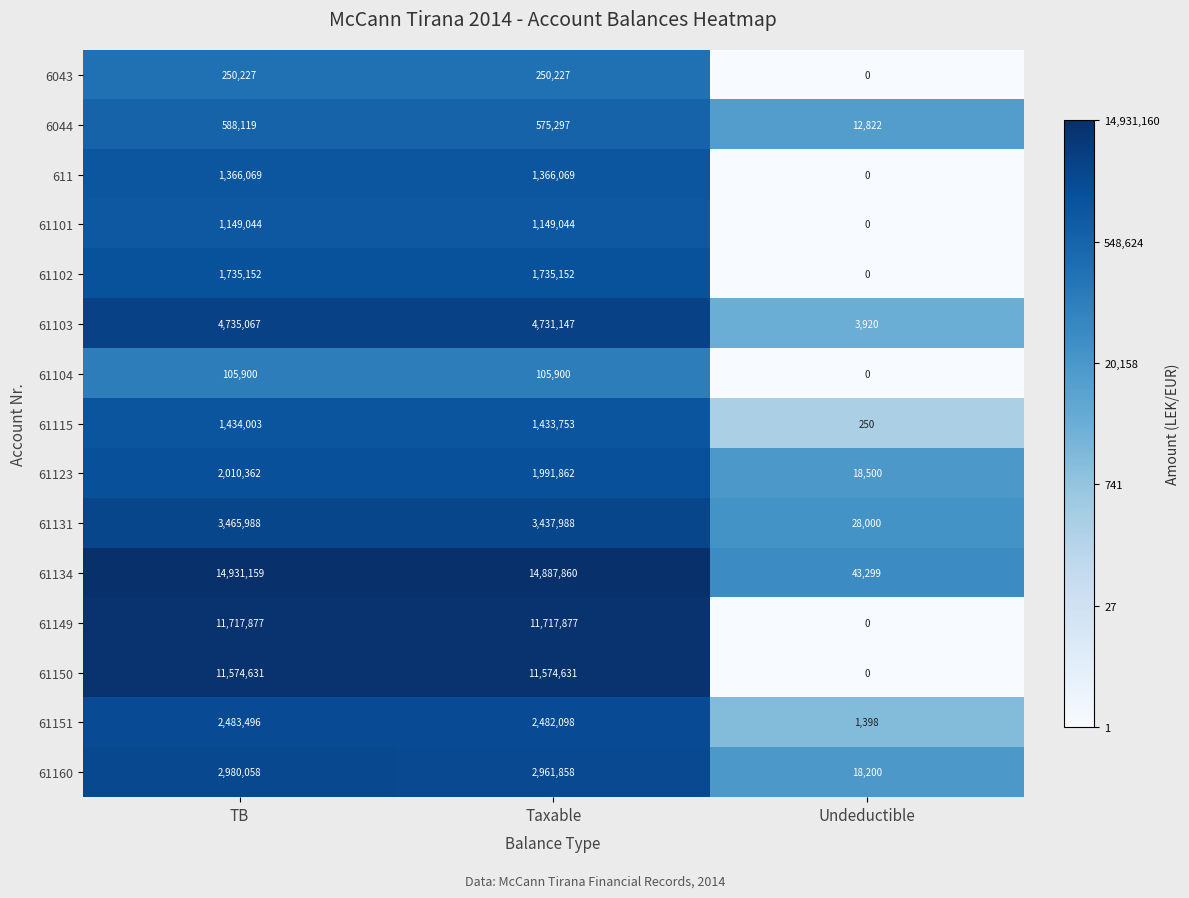

At TB, list the series in order from largest to smallest.

61134, 61149, 61150, 61103, 61131, 61160, 61151, 61123, 61102, 61115, 611, 61101, 6044, 6043, 61104